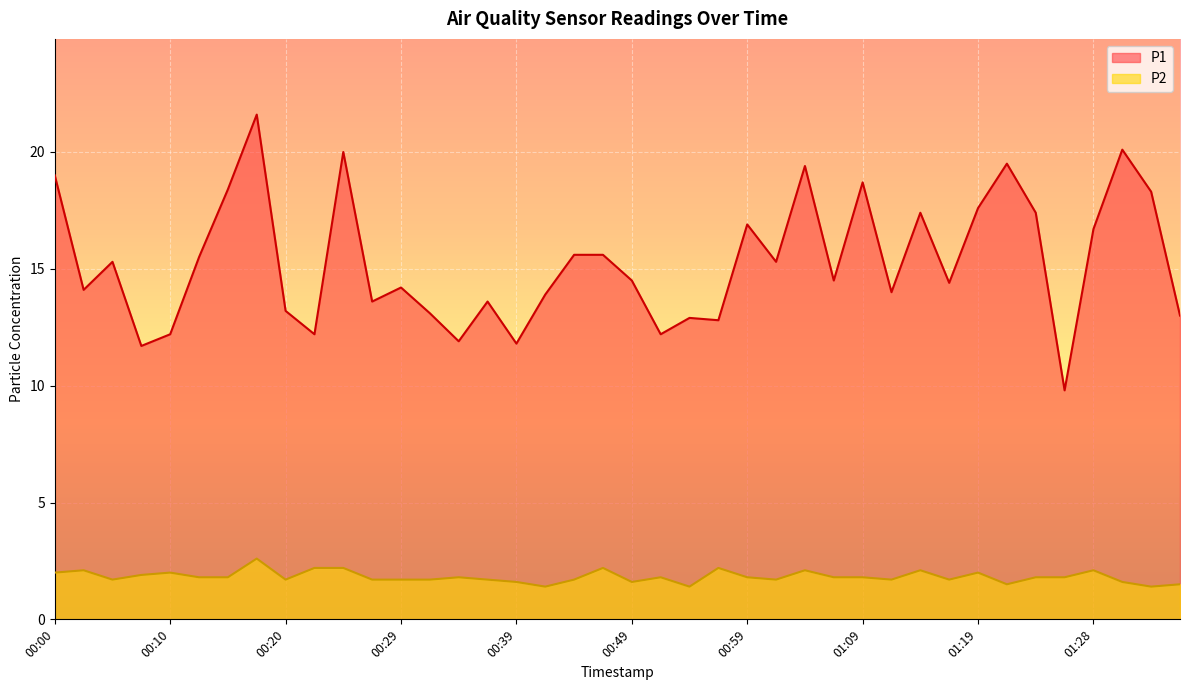

Where is the first local minimum for P1?

00:02